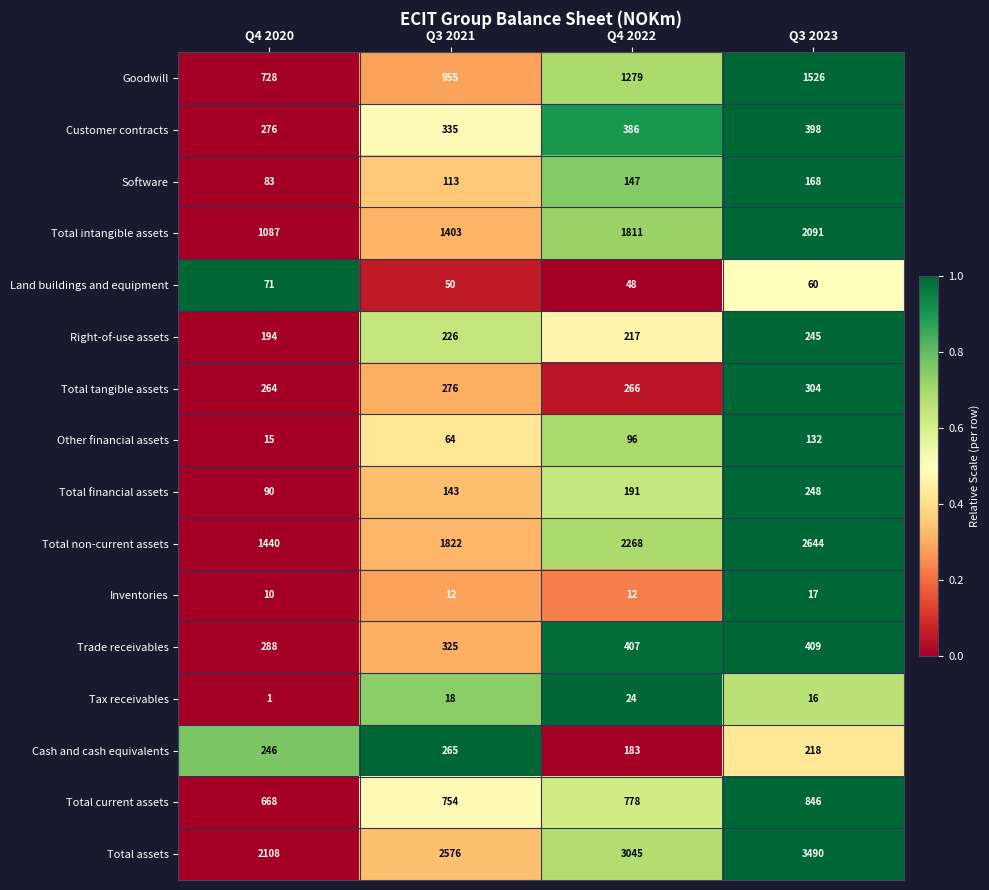

What is the lowest value of the Total tangible assets series?

264